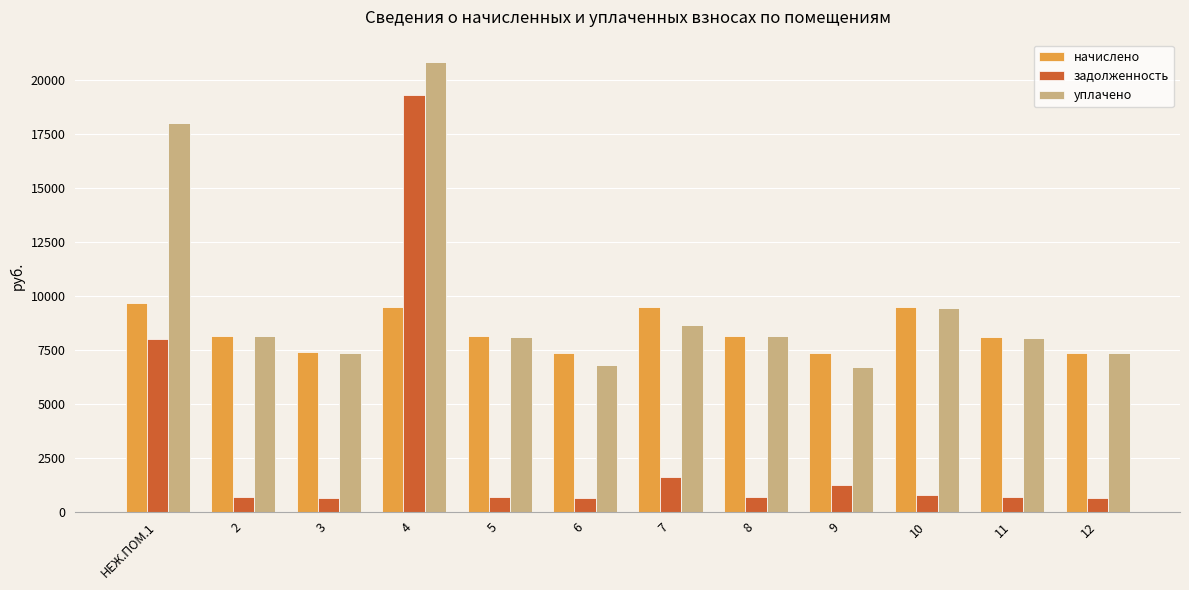

What is the minimum value shown in the chart?

611.5